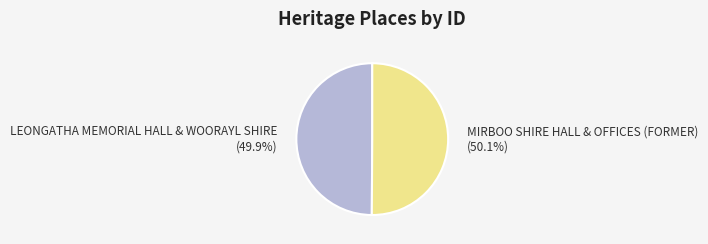

Is it true that MIRBOO SHIRE HALL & OFFICES (FORMER) is 50% of the pie?

True